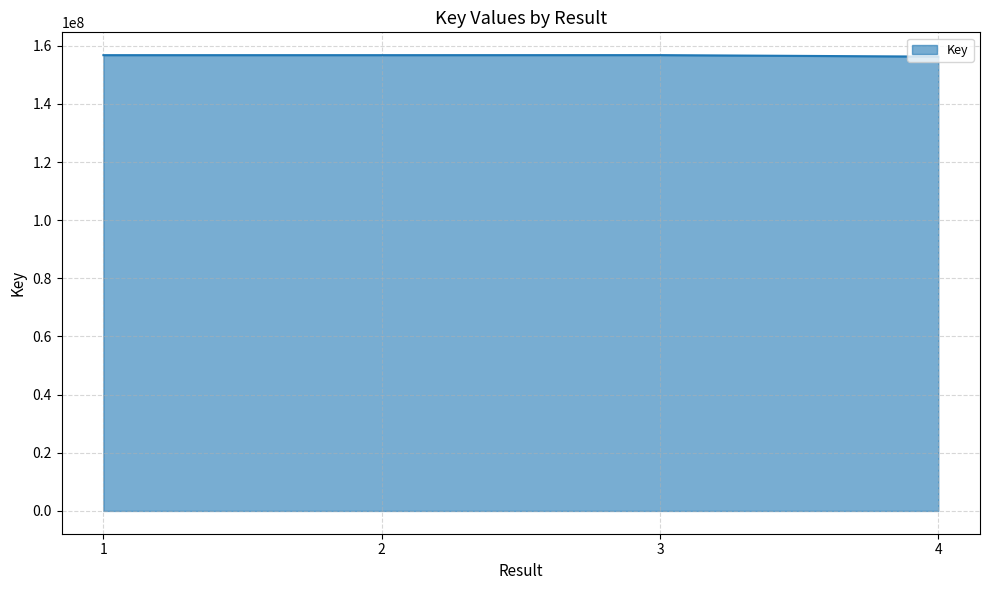

Count the number of categories in the chart.

4